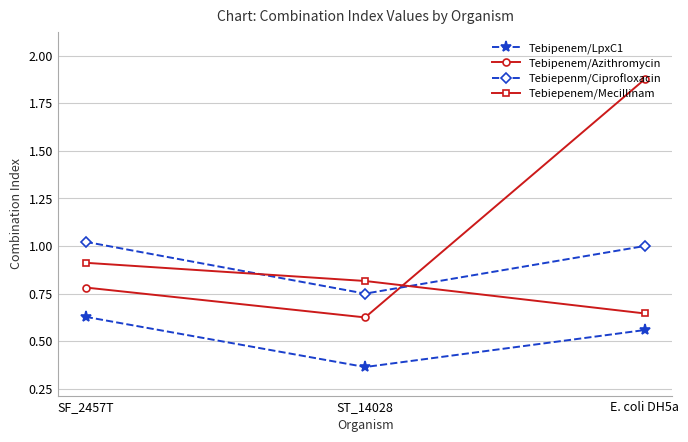

True or false: Tebiepenm/Ciprofloxacin has a value of 0.8 at ST_14028.

True